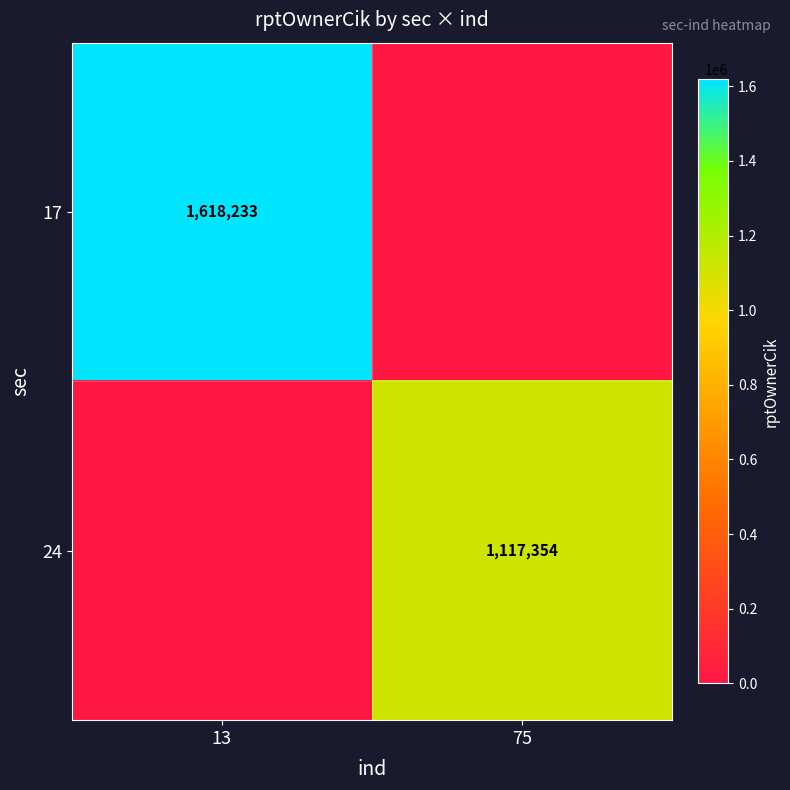

Is the value of 24 at 75 greater than the value of 17 at 13?

No